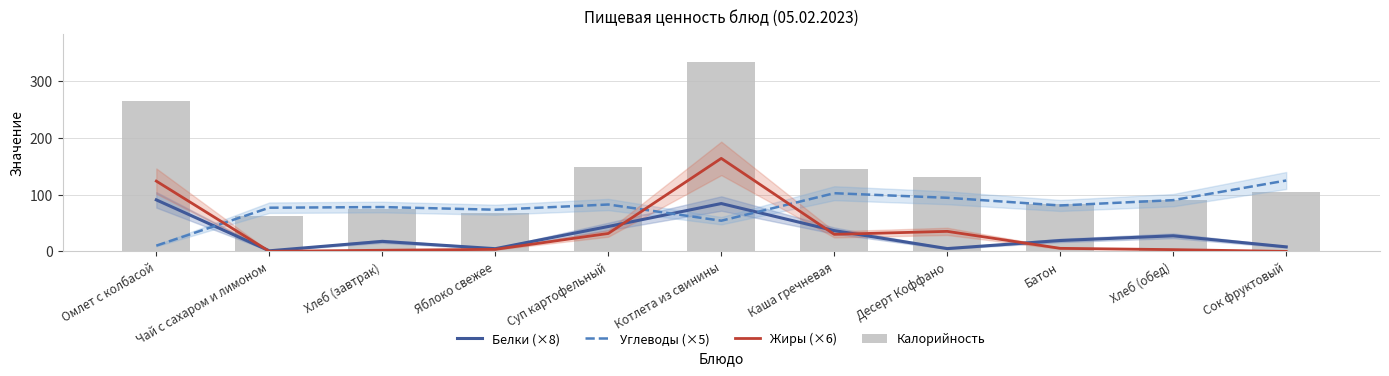

Reading right to left, transcribe all the data shown in this chart.

Белки (×8): 8.0	27.5	19.2	5.0	36.6	84.4	43.9	4.8	17.7	1.0	90.9
Углеводы (×5): 125.0	90.4	81.0	94.5	102.6	54.1	82.7	73.5	78.2	77.0	10.1
Жиры (×6): 0.0	3.1	5.4	35.3	30.1	164.0	31.6	3.6	2.0	0.1	124.0
Калорийность: 104.0	91.0	83.0	131.0	145.0	334.0	148.0	67.0	74.0	63.0	266.0